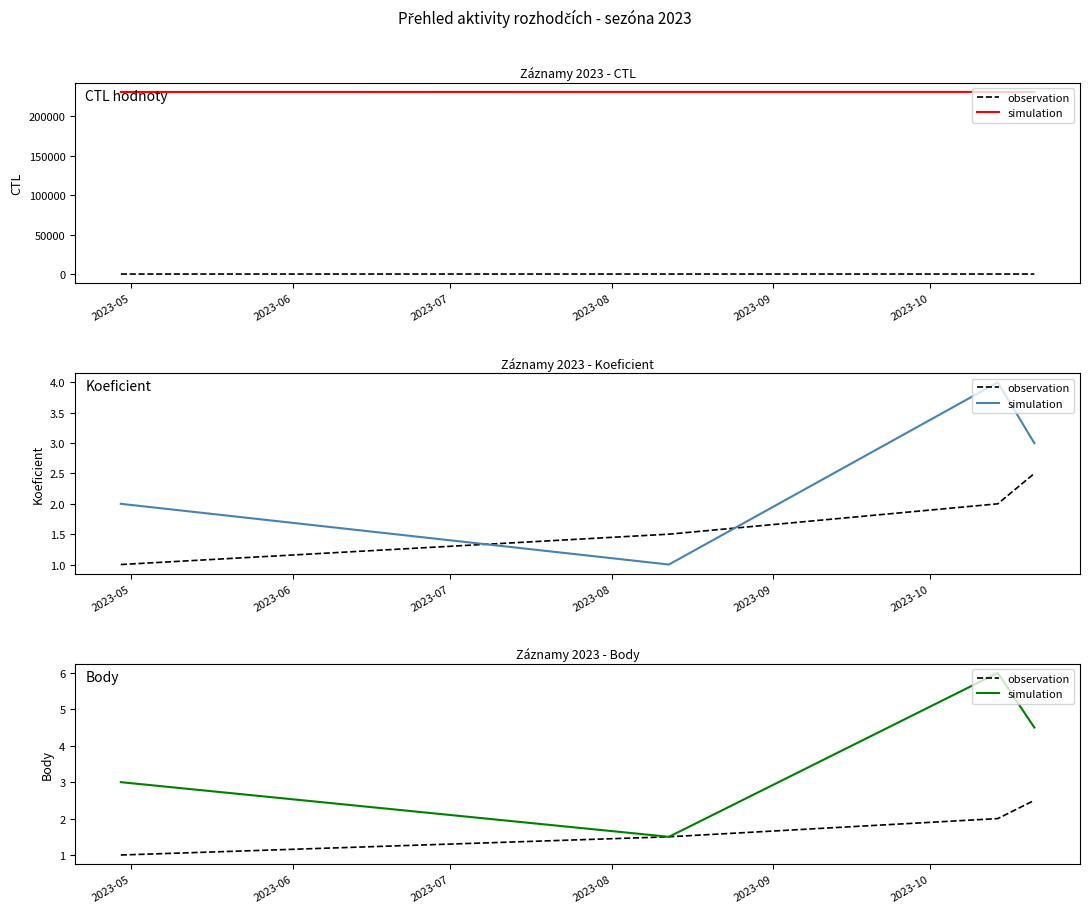

Rank the series by their average value, from lowest to highest.

observation, simulation